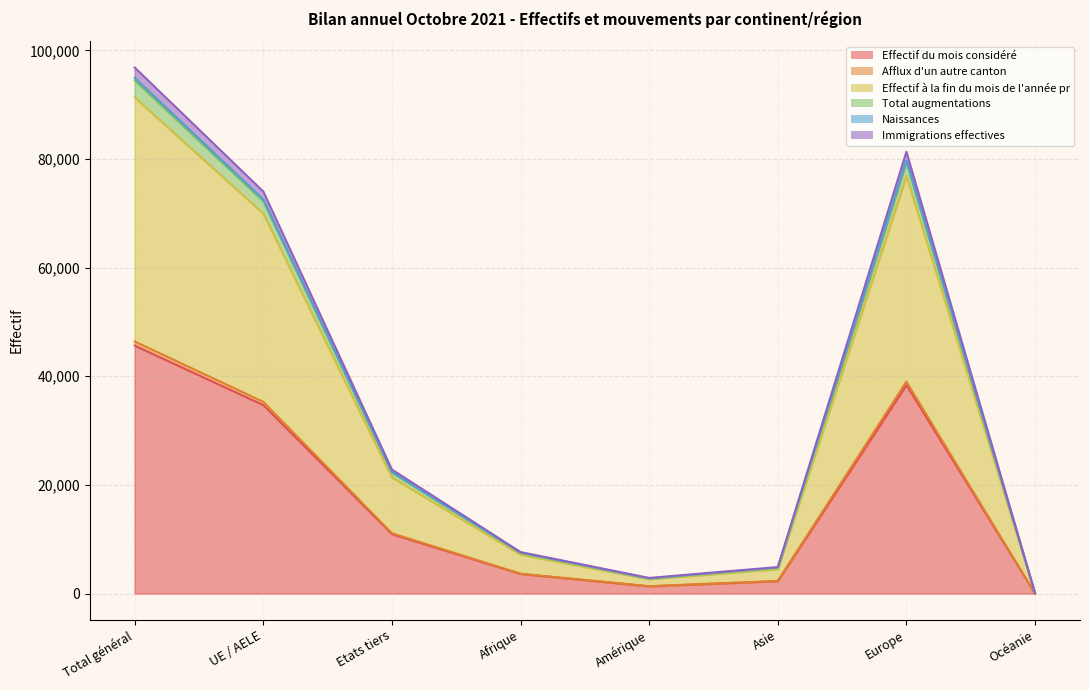

The value of Effectif du mois considéré at Europe is 38372. True or false?

True